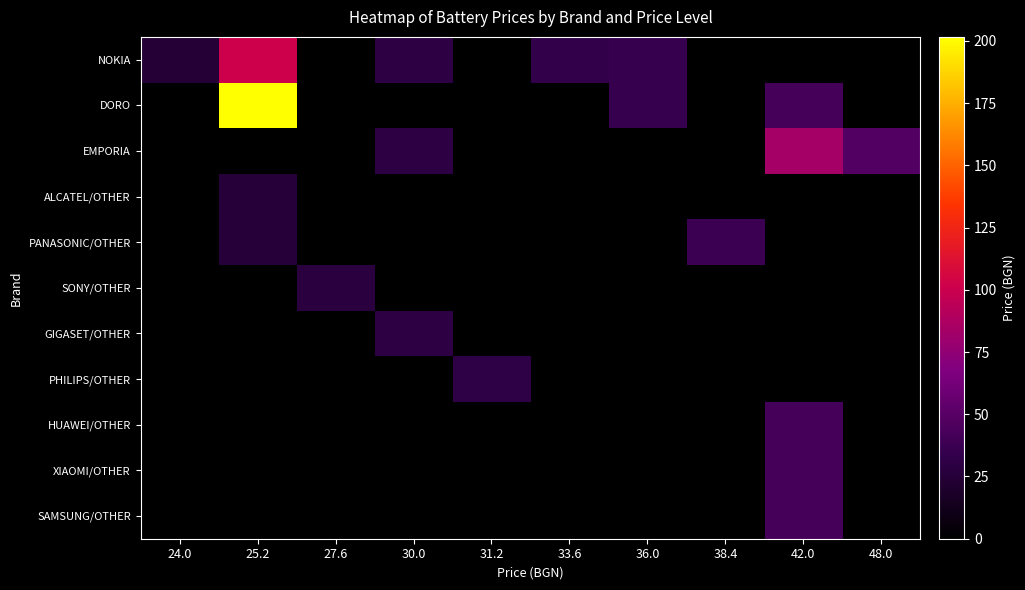

Which series has the widest spread of values?

DORO